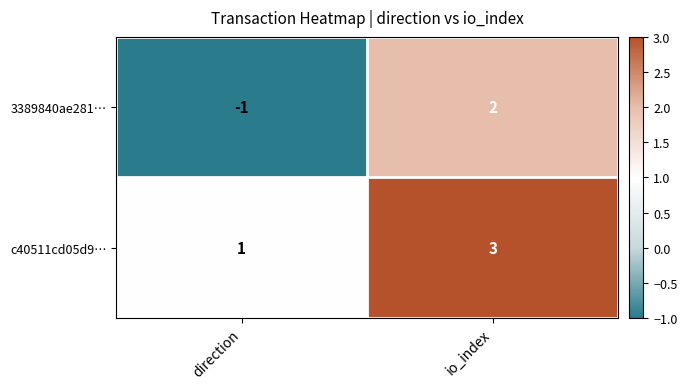

What is the sum of the c40511cd05d9… values at direction and io_index?

4